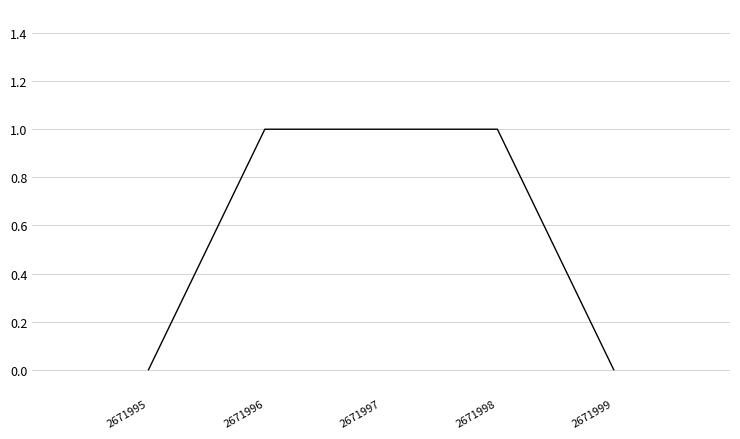

Is this an area chart (filled region under the line)?

No